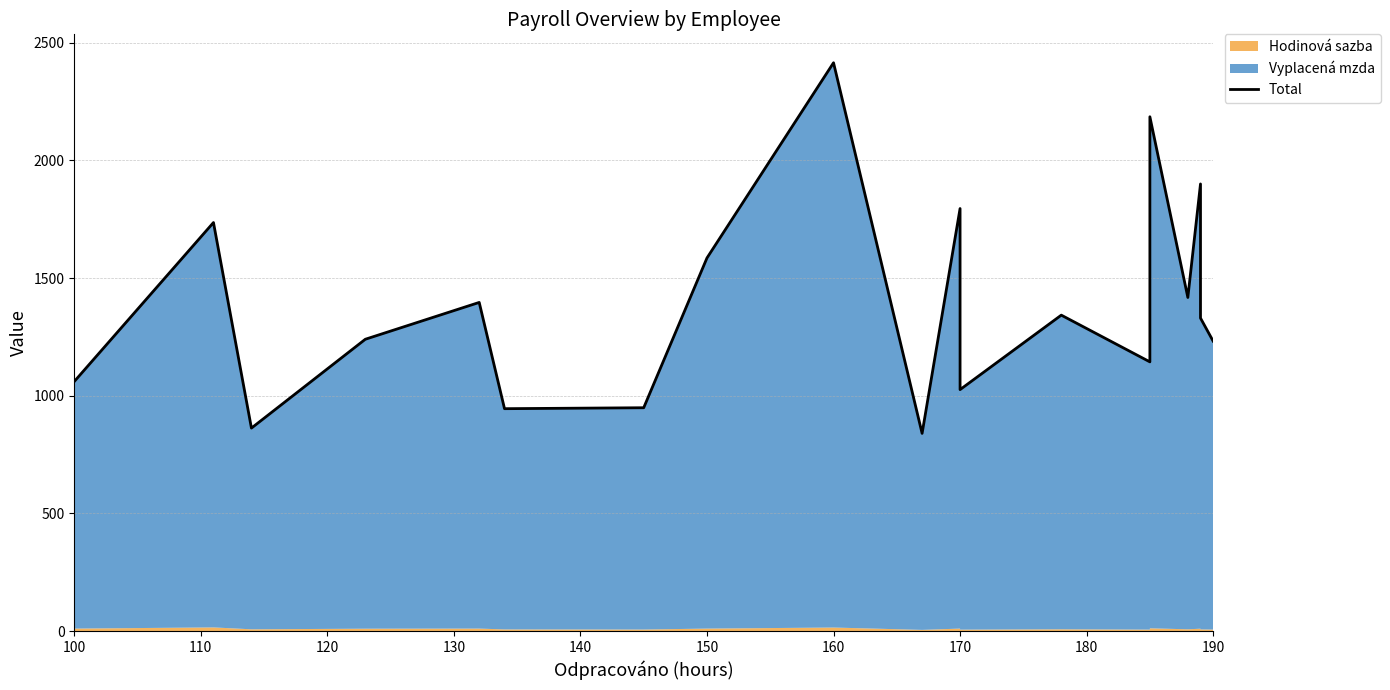

Does the chart have visible grid lines?

Yes